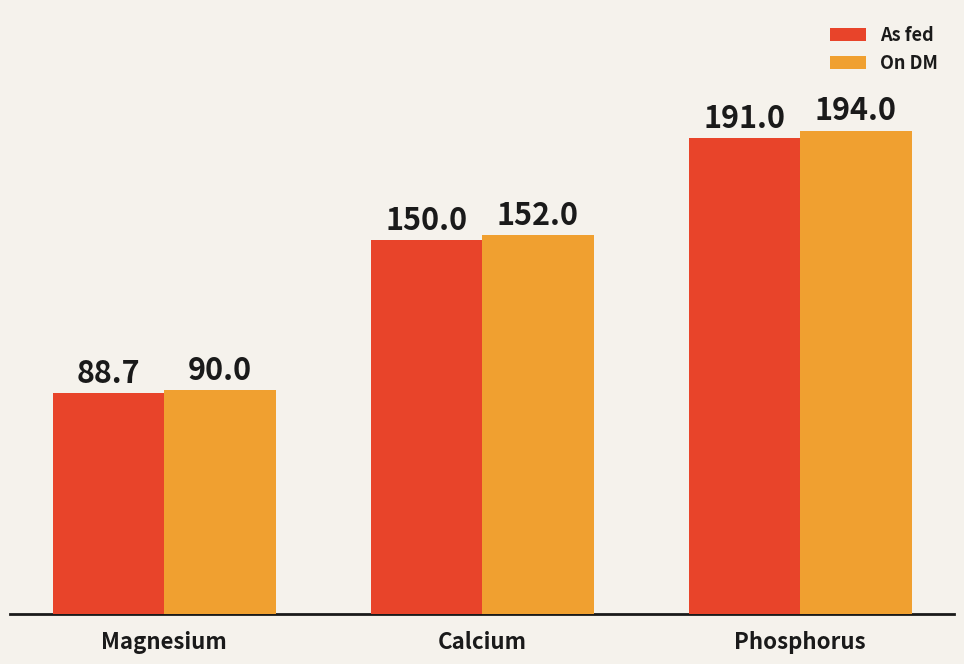

What is the value of the As fed bar at the 2nd from the left?

150.0